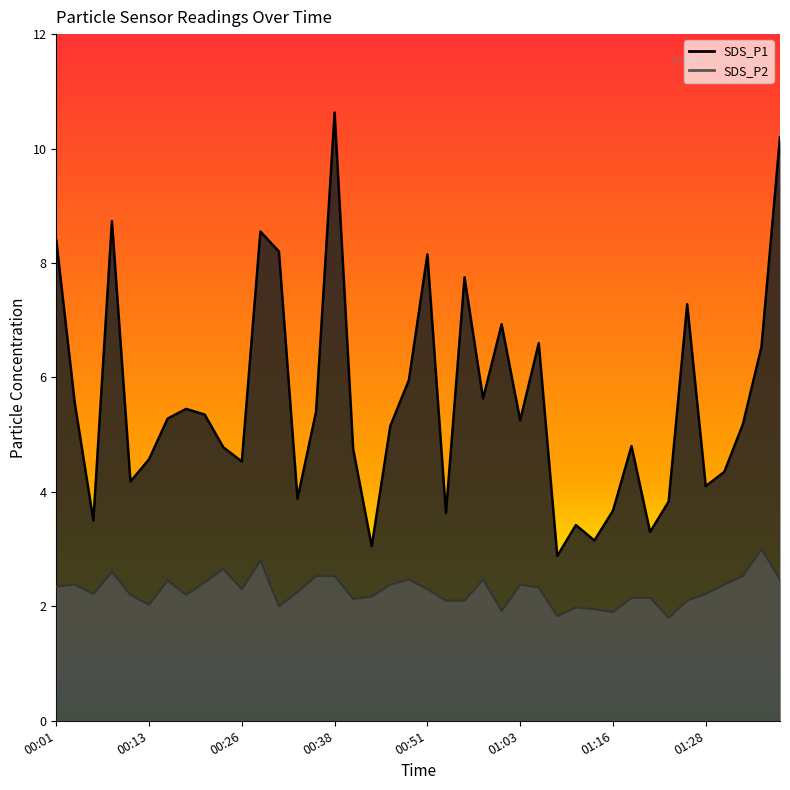

How many interior local valleys does the SDS_P1 series have?

12